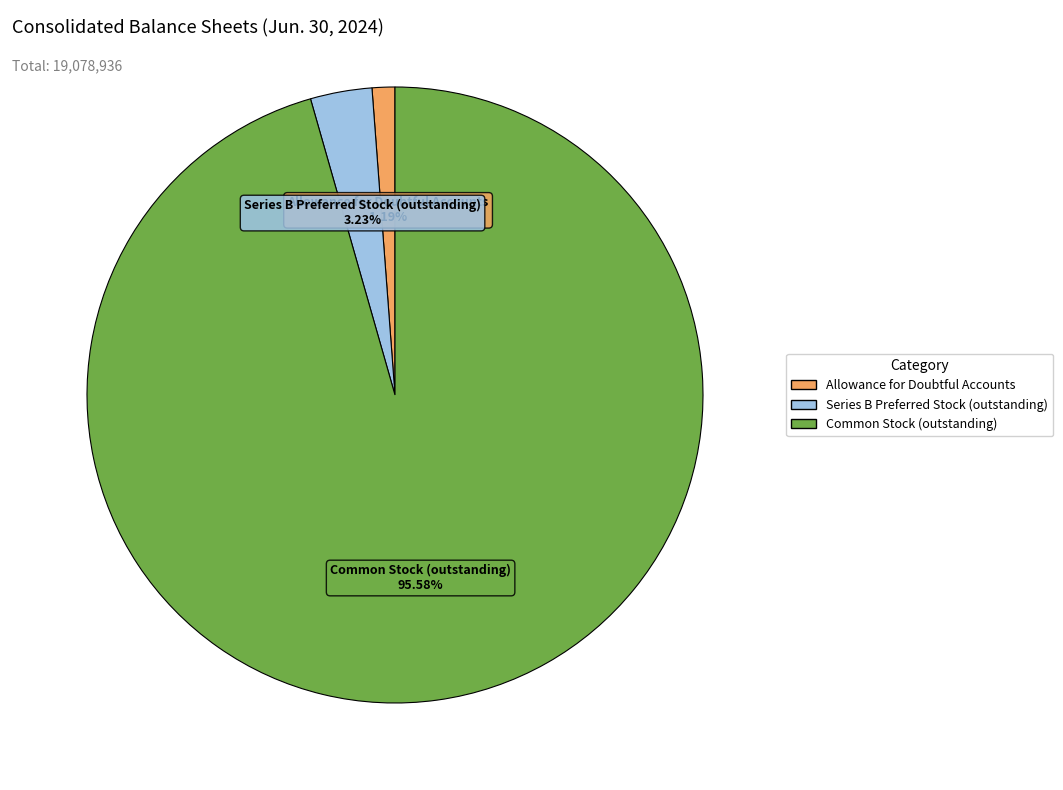

What is the ratio of the value at Common Stock (outstanding) to the value at Series B Preferred Stock (outstanding)?

29.6